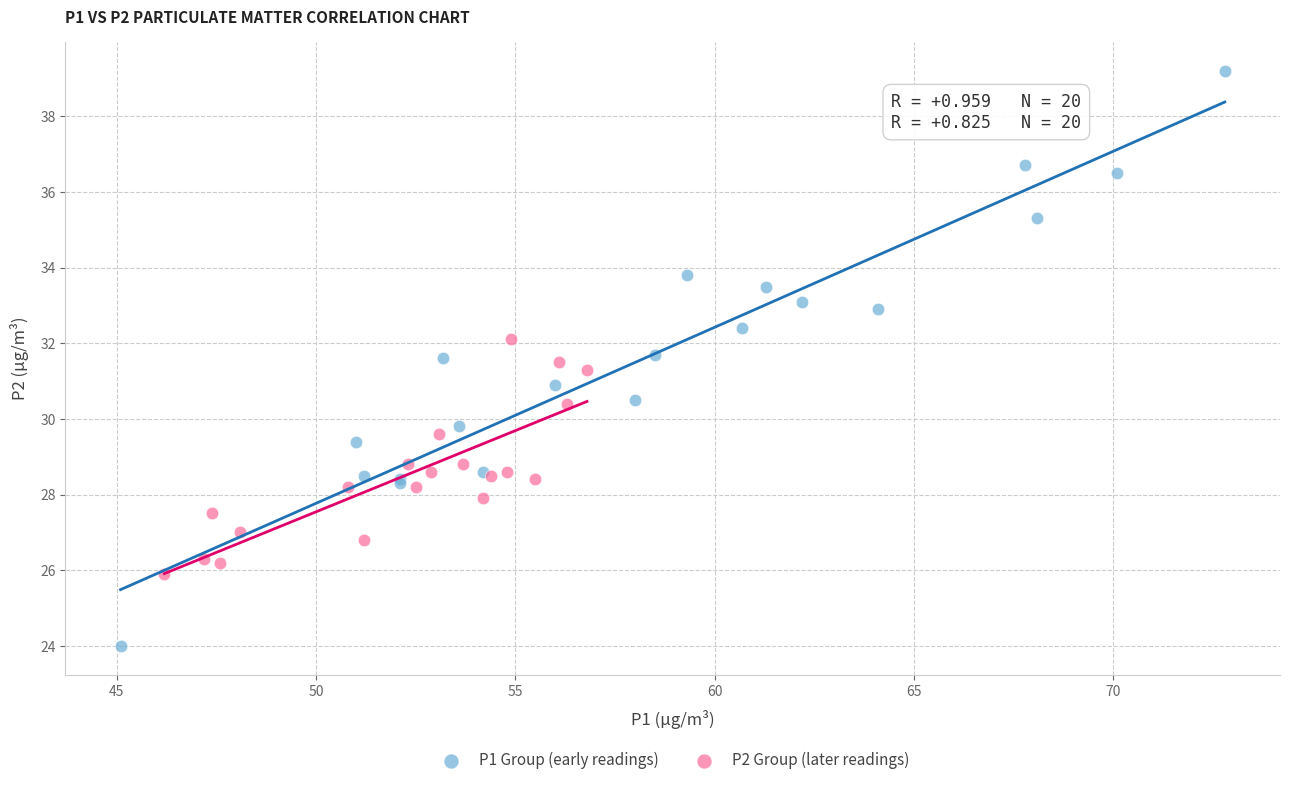

Which series has the largest Y range (max minus min)?

P1 Group (early readings)